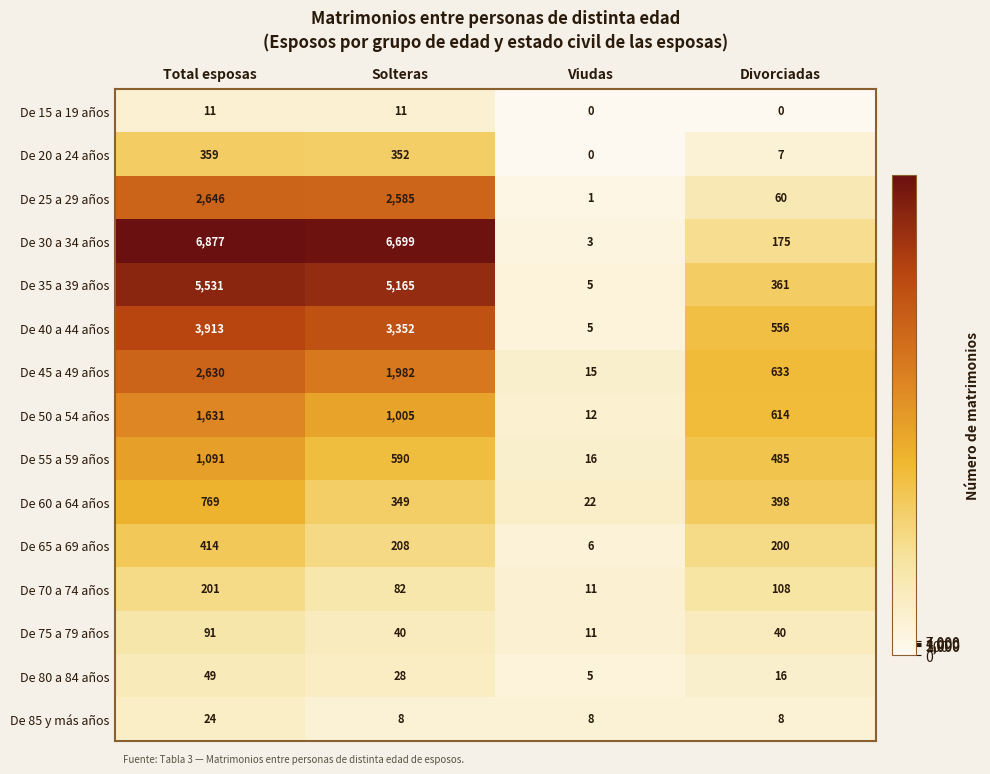

Which series has the widest spread of values?

De 30 a 34 años